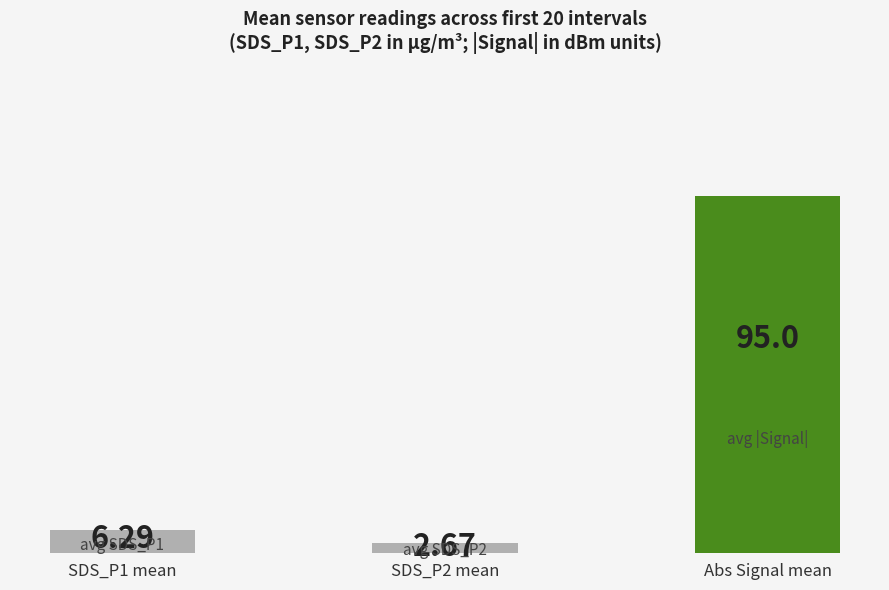

How many SDS_P2 values are between 2 and 3?

18